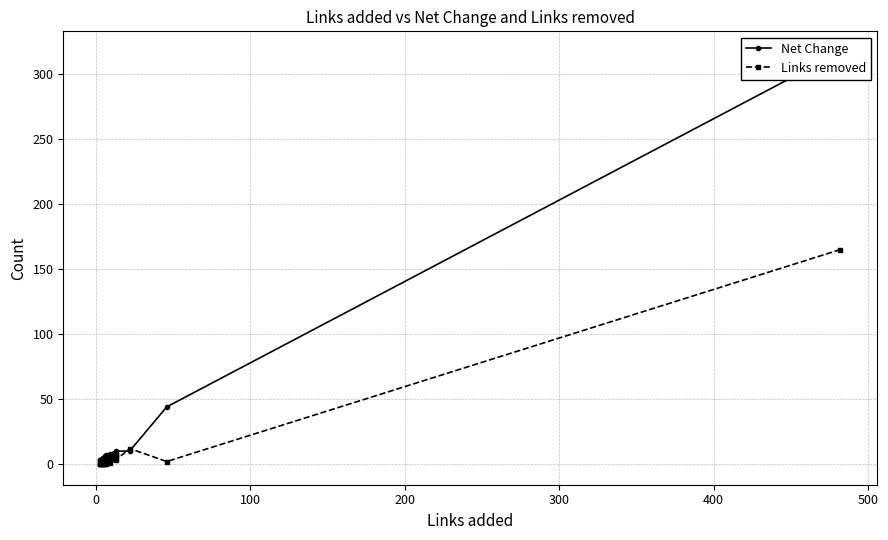

At 300, list the series in order from largest to smallest.

Net Change, Links removed